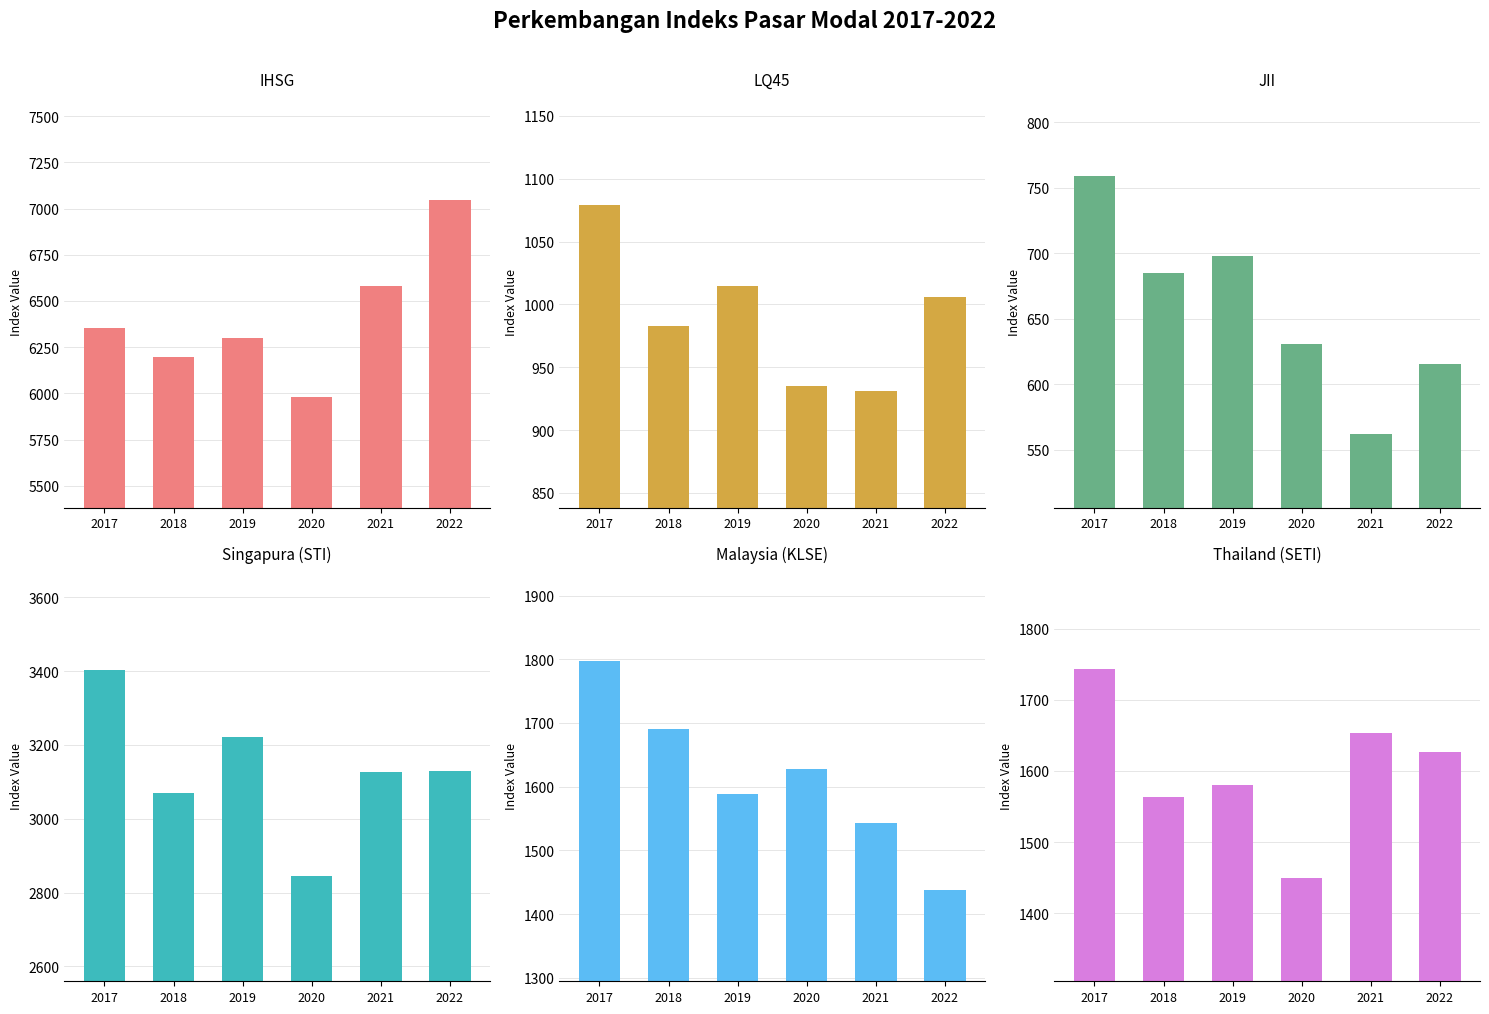

The value of Singapura (STI) at 2017 is 6054.2. True or false?

False